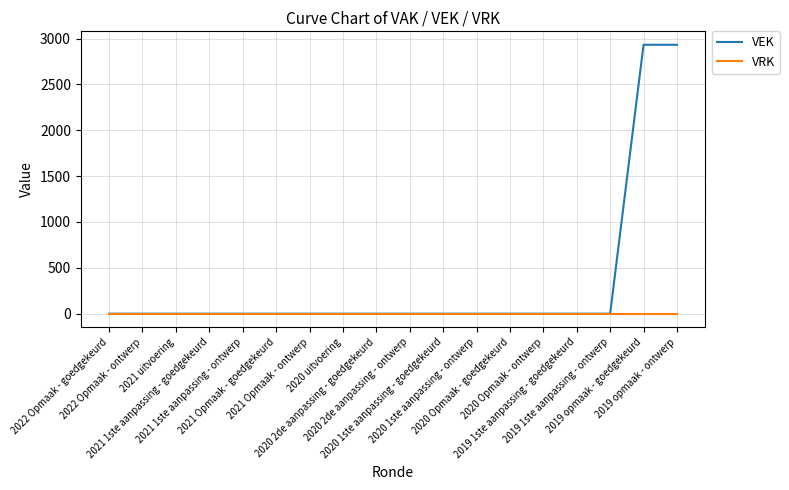

What is the greatest value displayed?

2932